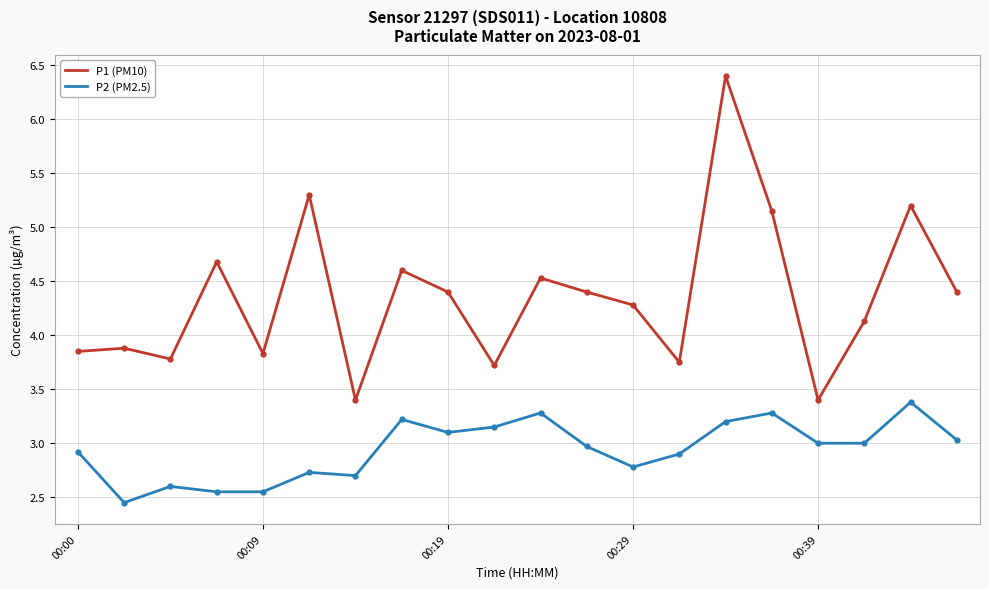

What is the maximum value shown in the chart?

6.4